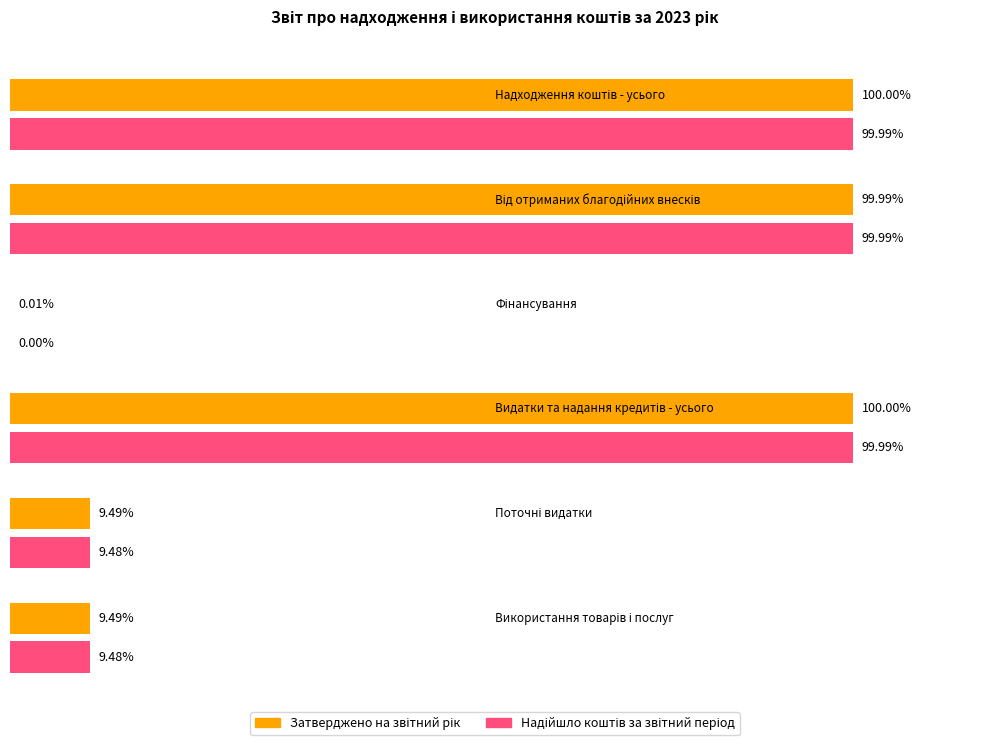

Which has a higher value, Видатки та надання кредитів - усього or Поточні видатки?

Видатки та надання кредитів - усього